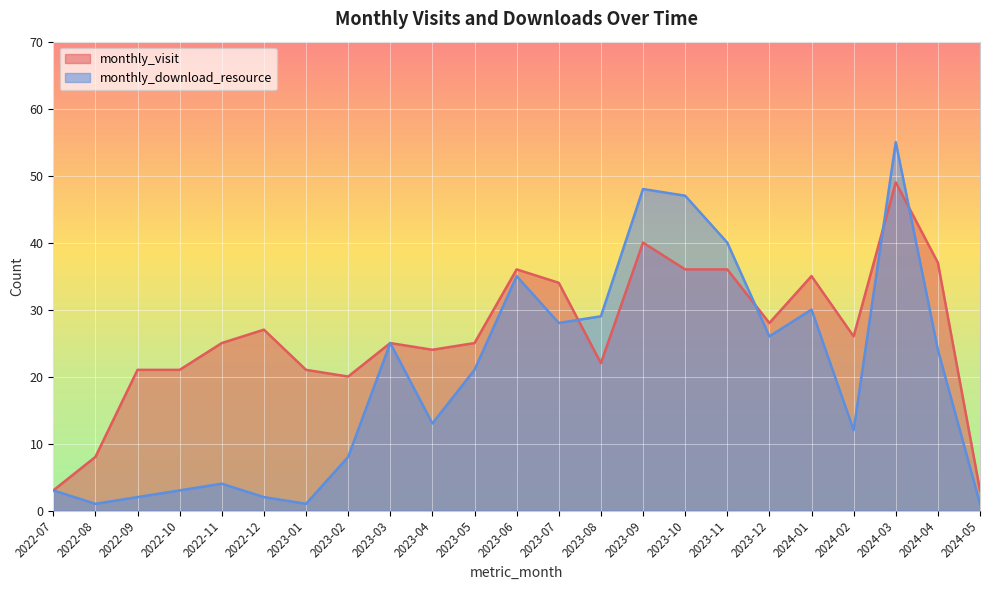

The value of monthly_download_resource at 2022-10 is 4. True or false?

False